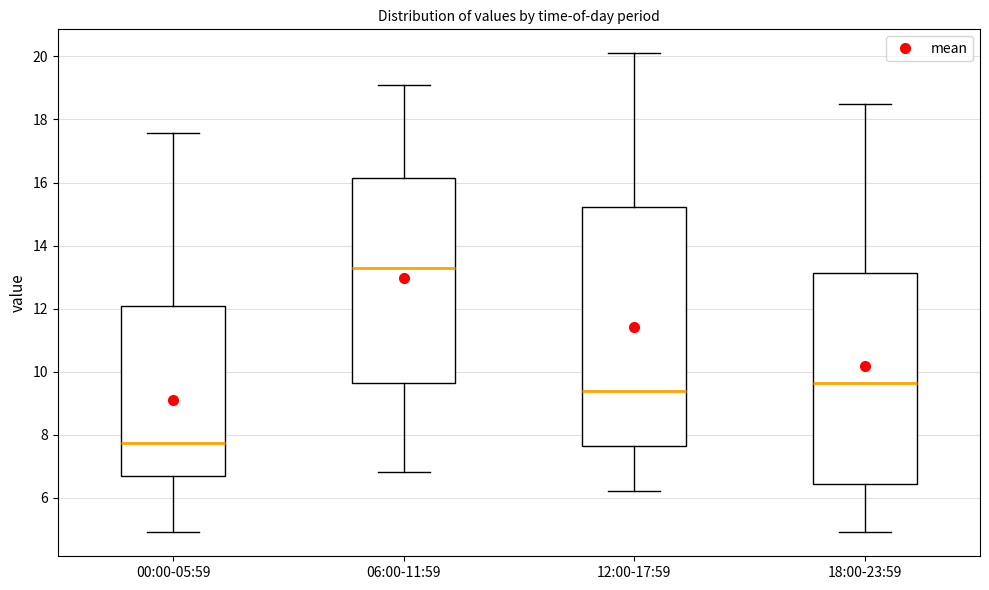

Which box is the tallest, from its lower edge to its upper edge?

12:00-17:59